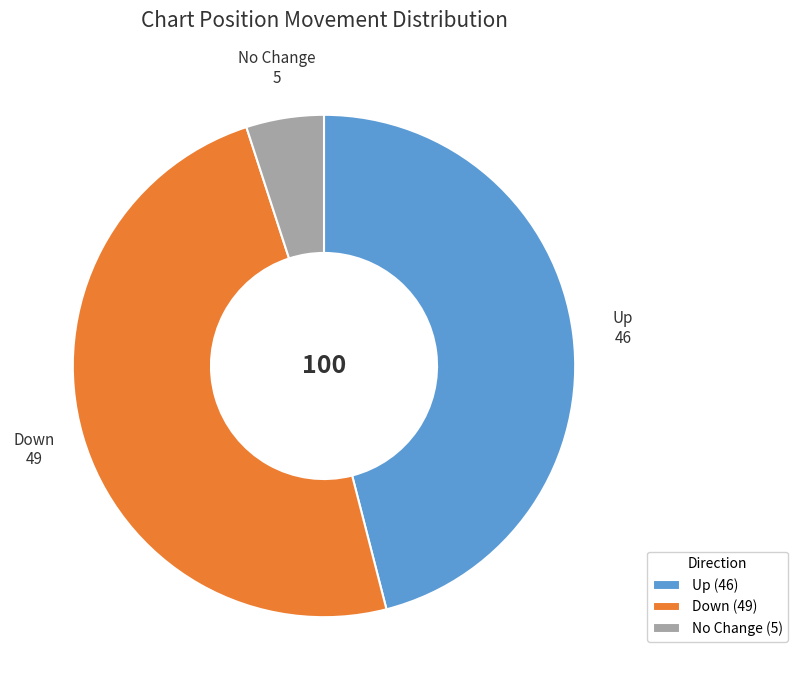

Is there any slice that represents more than half of the pie?

No